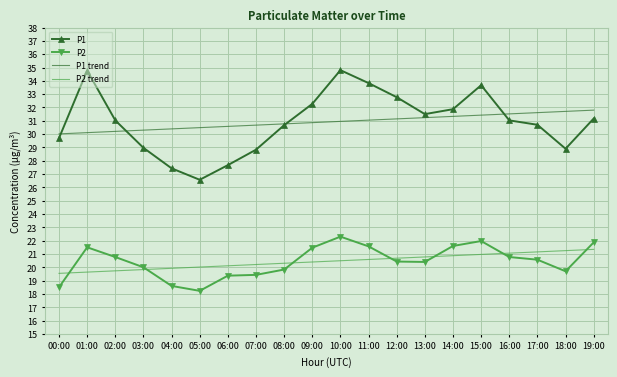

True or false: P2 and P1 intersect in this chart.

False